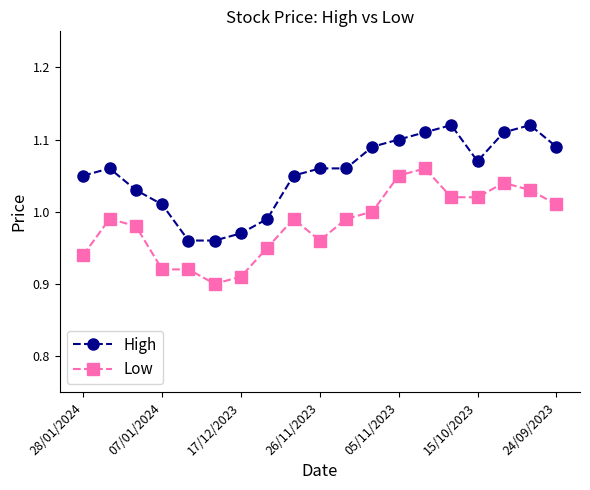

Which series has the largest total across all categories?

High